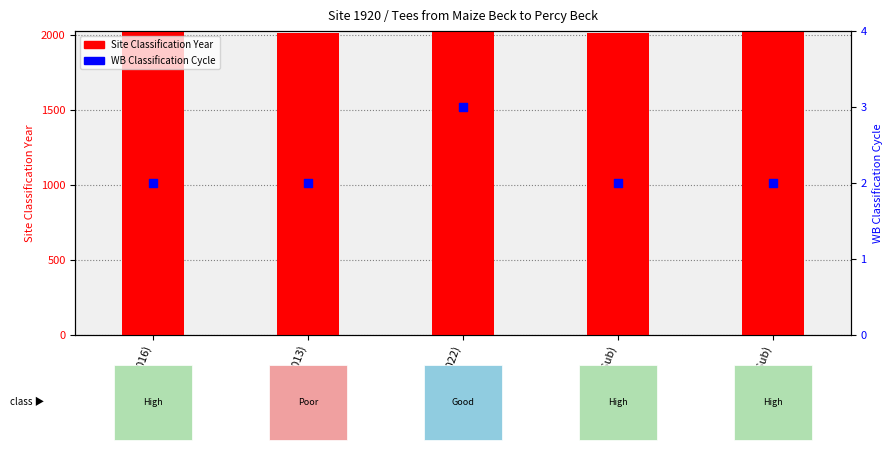

What is the total value across all series at High (2016-Sub)?

2018